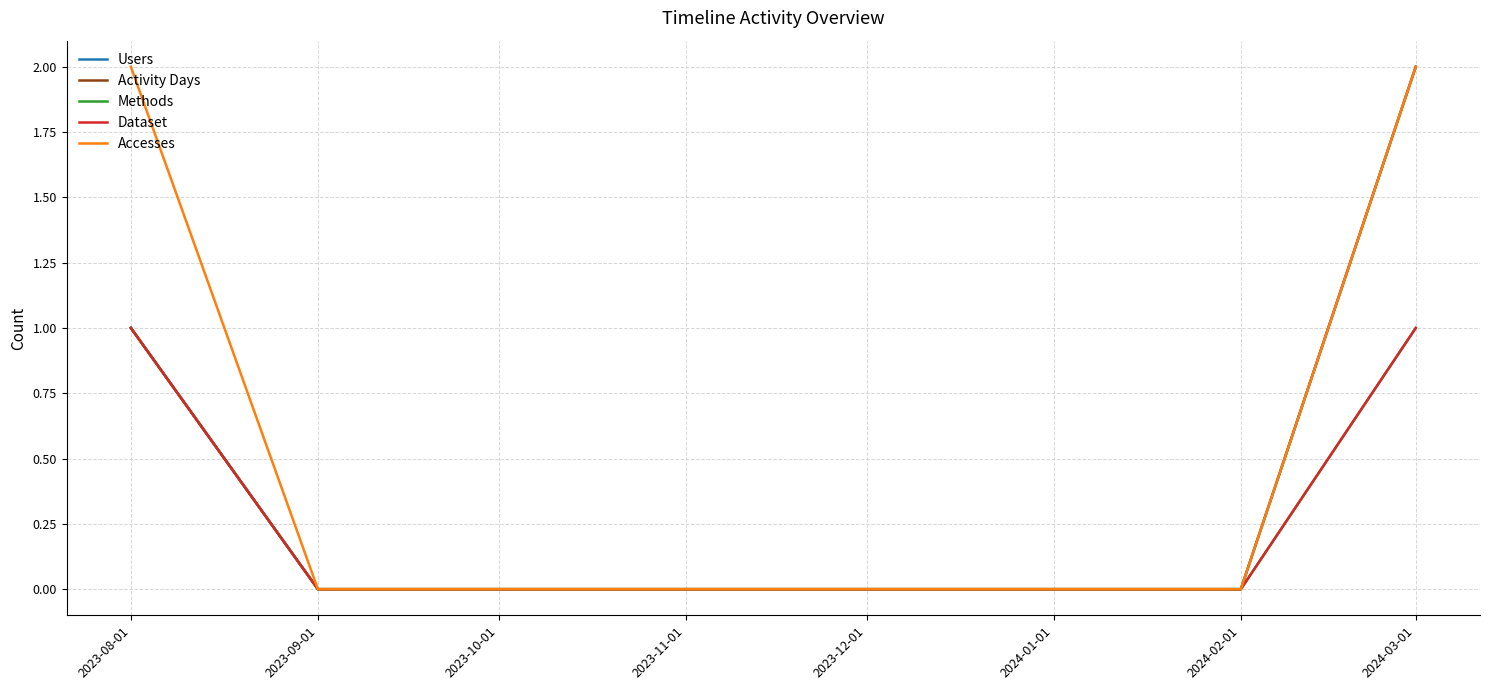

Which series has the widest spread of values?

Users